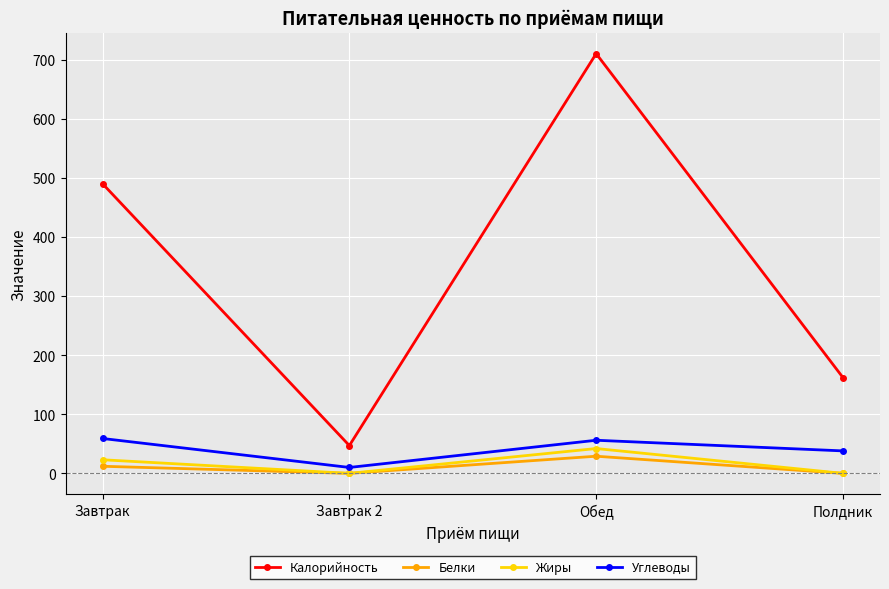

What is the value of the Углеводы point at the 4th from the left?

38